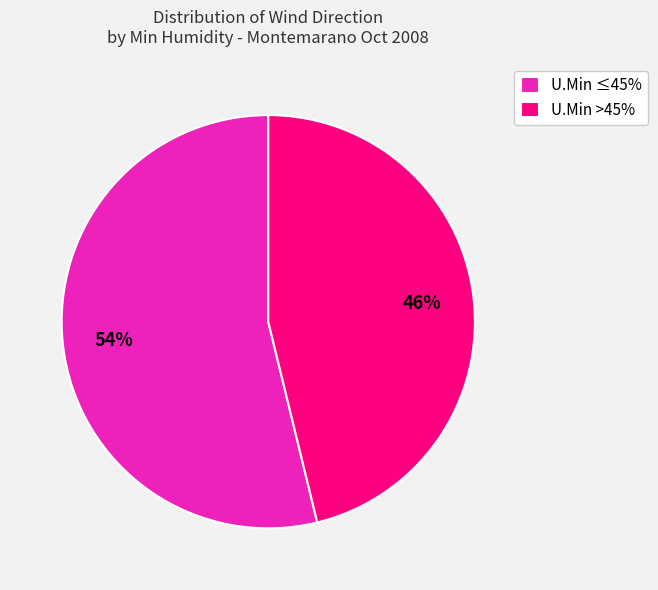

To the nearest percent, what is the average slice percentage?

50%